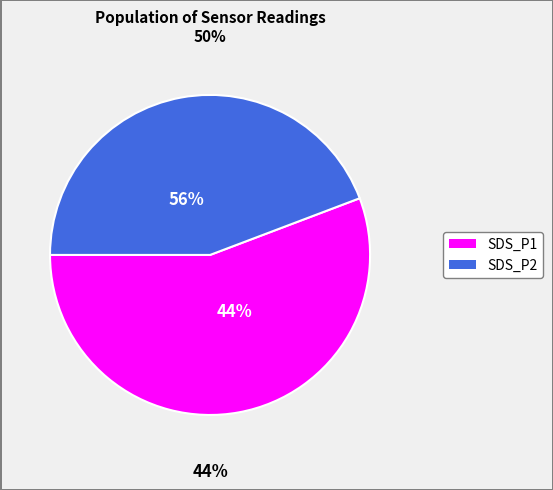

To the nearest percent, what is the combined percentage of SDS_P2 and SDS_P1?

100%